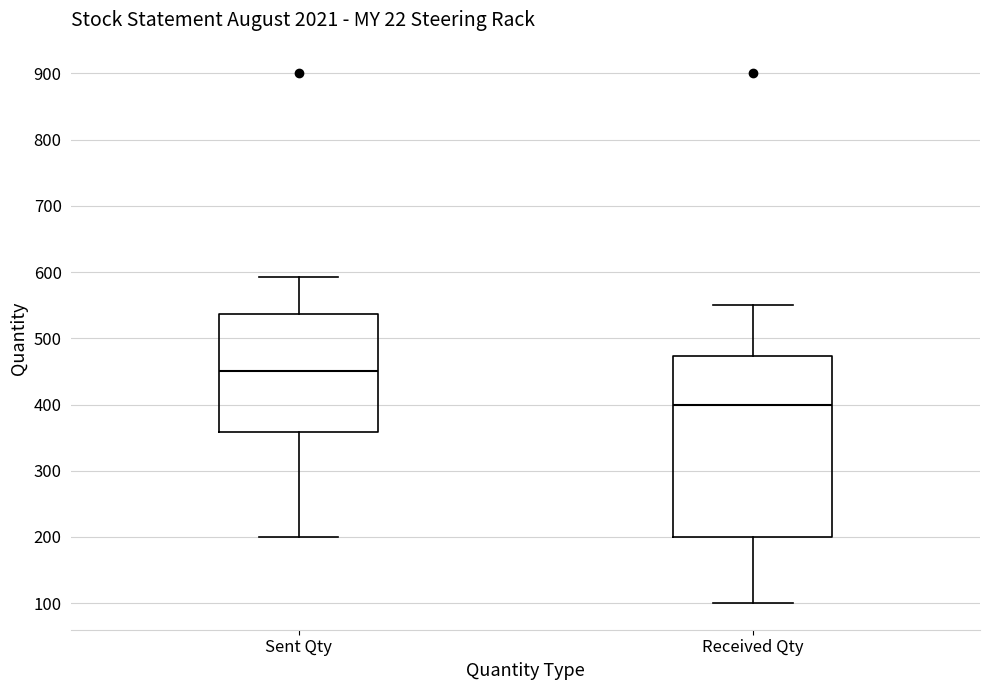

Reading left to right, transcribe this box plot: for each box, give where its median line is, the range the box spans, and where its two whiskers end, as read against the y-axis. The values are not printed on the chart, so give them approximately, as read against the axis.

Sent Qty: median 450, box 360 to 540, whiskers 200 to 590
Received Qty: median 400, box 200 to 470, whiskers 100 to 550